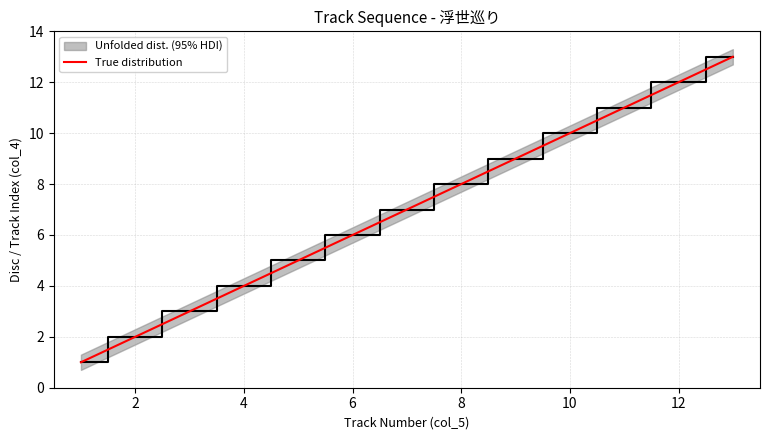

Is it true that True distribution equals 1 at 2?

False